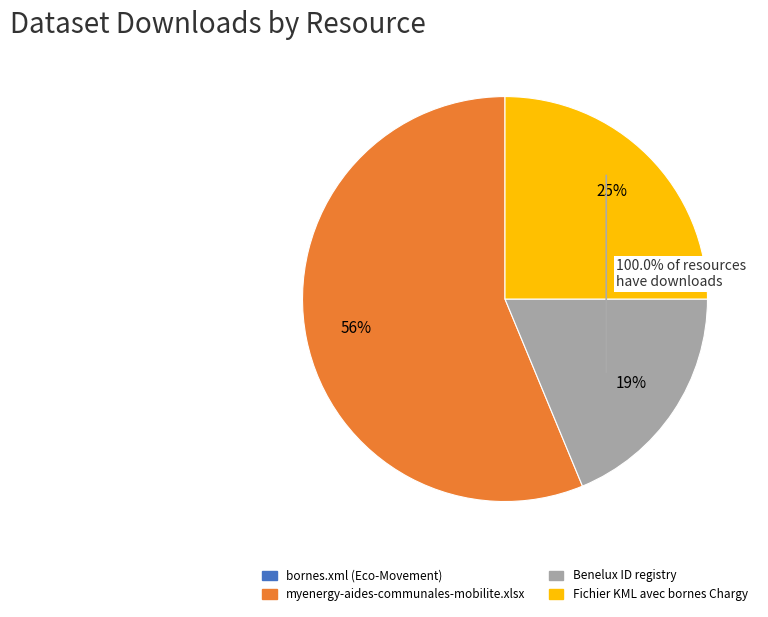

To the nearest percent, what is the combined percentage of Fichier KML avec bornes Chargy and myenergy-aides-communales-mobilite.xlsx?

81%